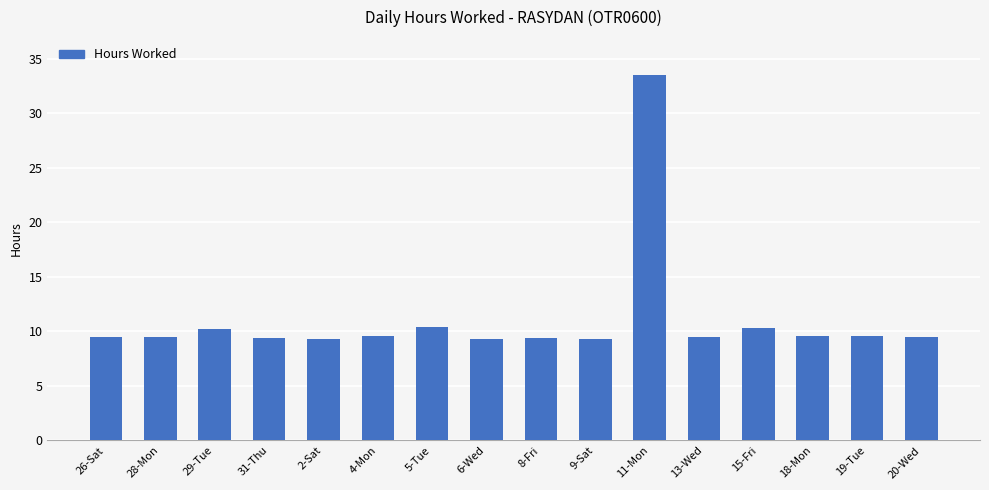

The chart shows a value of 2.0 at 26-Sat. True or false?

False